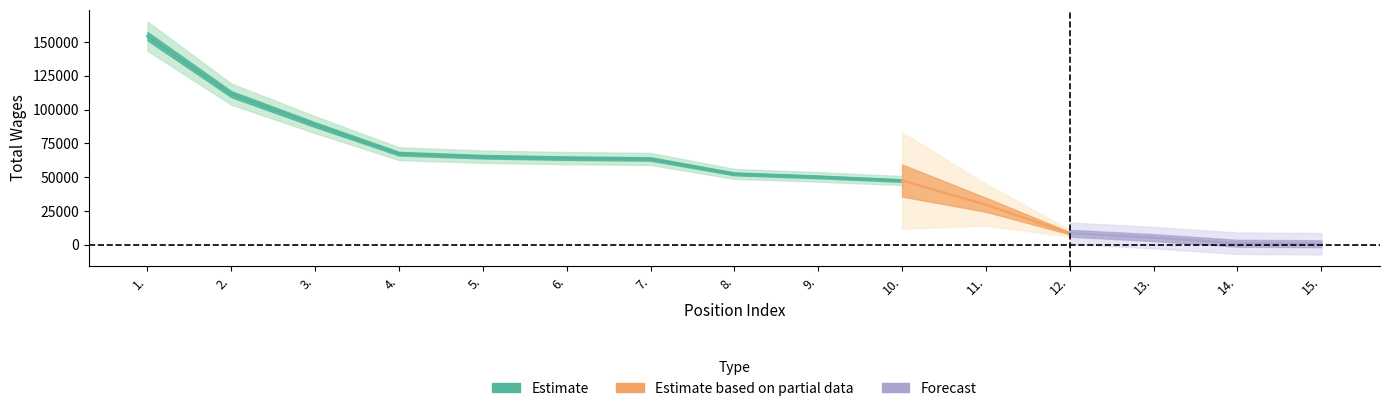

What is the sum of all values?

810555